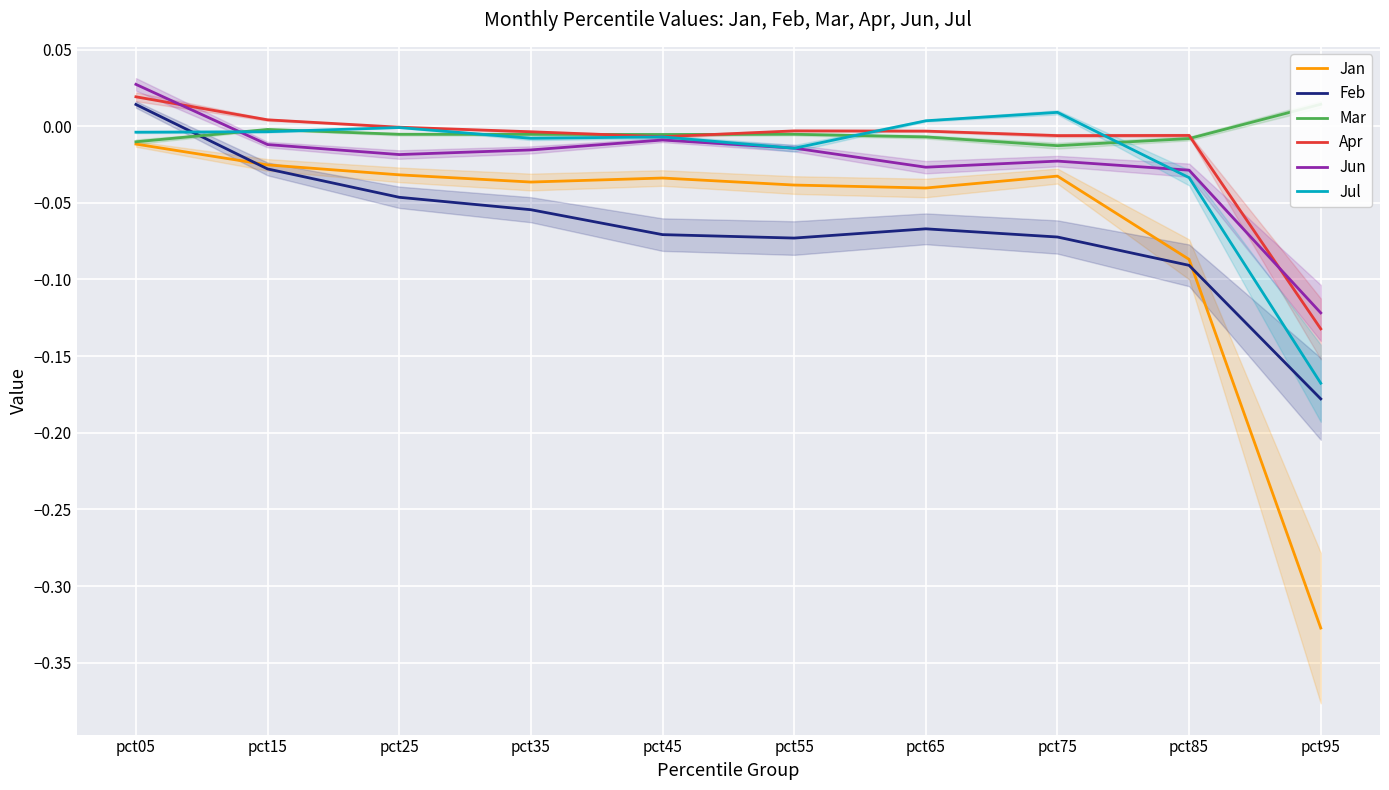

Rank the categories by Feb value from lowest to highest.

pct95, pct85, pct55, pct75, pct45, pct65, pct35, pct25, pct15, pct05